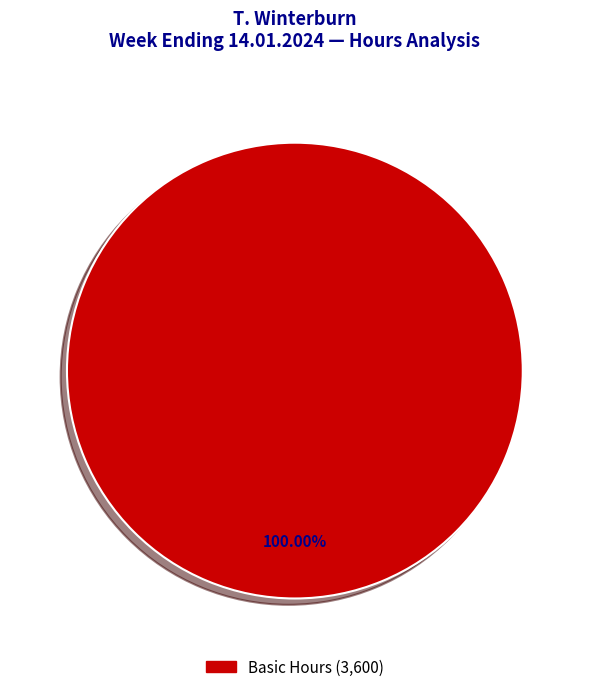

Is there a majority slice in this chart?

Yes